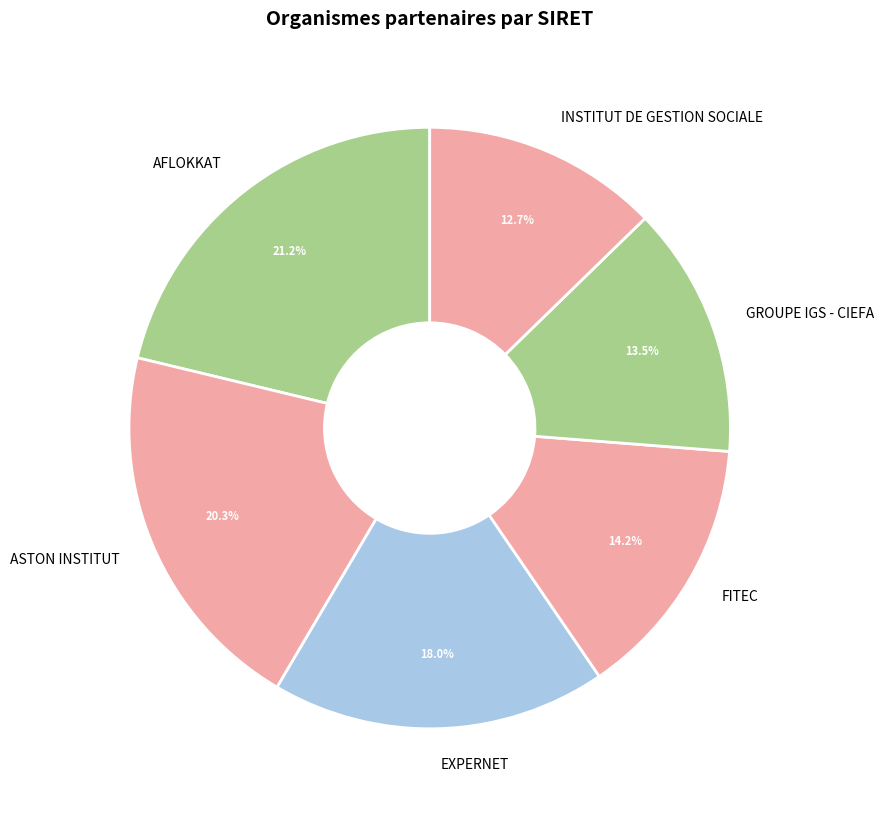

Does any single category account for the majority?

No